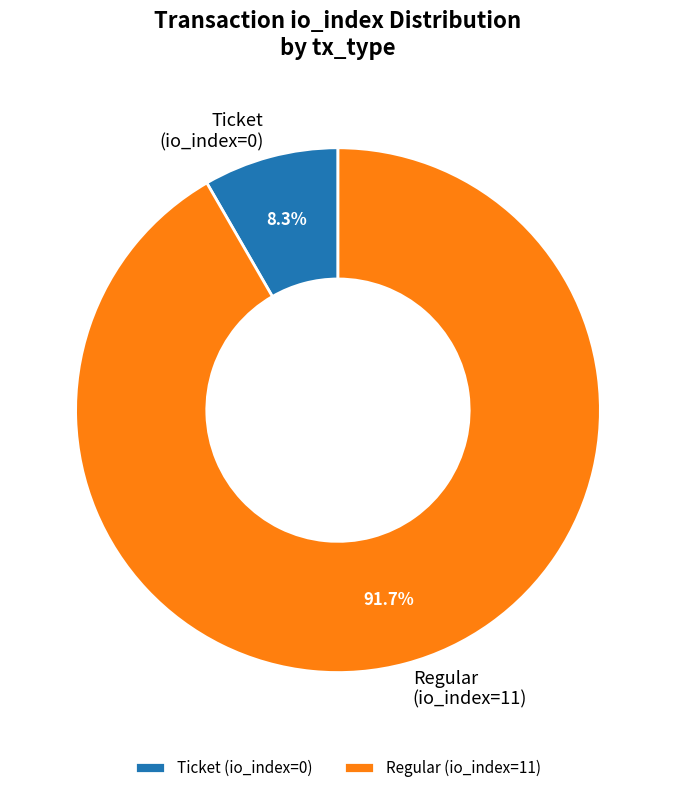

Rank the categories by value from lowest to highest.

Ticket (io_index=0), Regular (io_index=11)